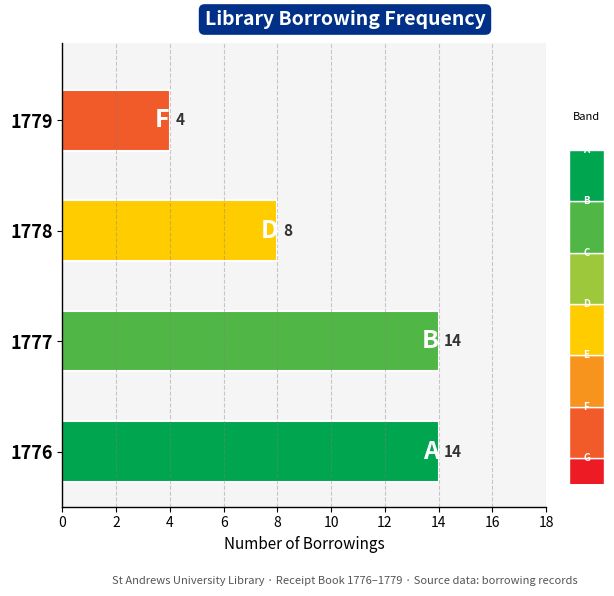

What is the difference between the values at 1776 and 1778?

6